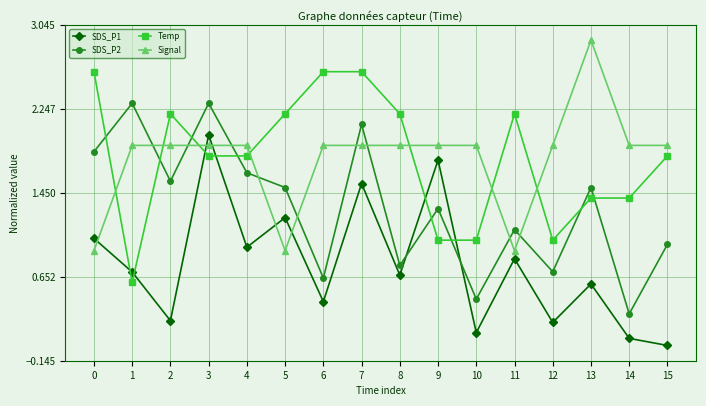

What is the lowest value of the SDS_P2 series?

0.3